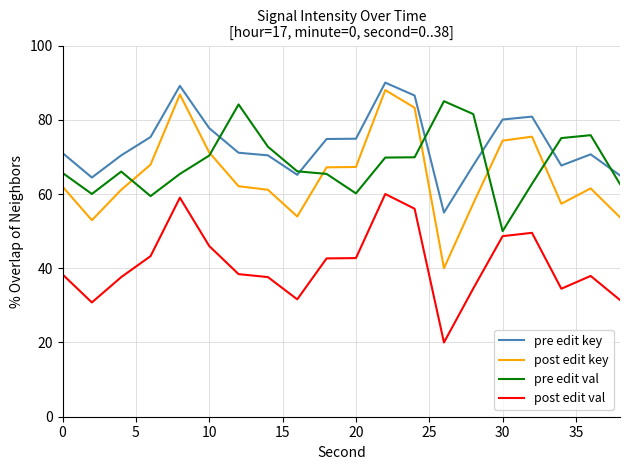

True or false: post edit val and post edit key cross at least once.

False